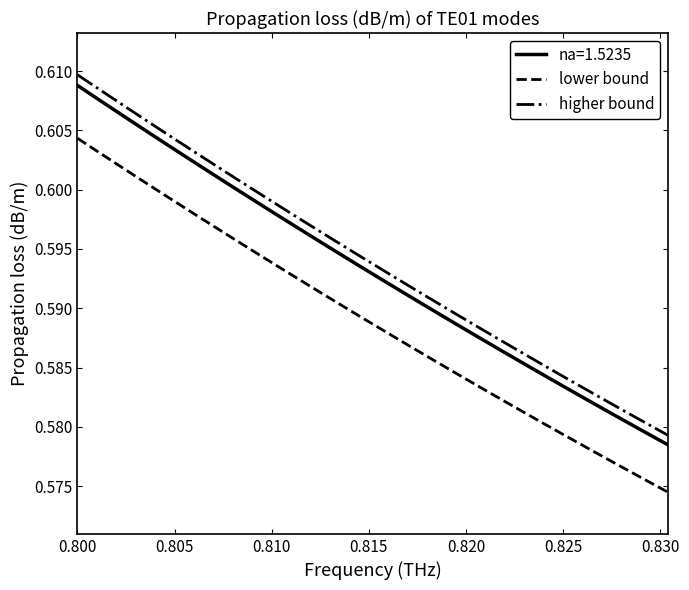

Which series has the largest total across all categories?

higher bound